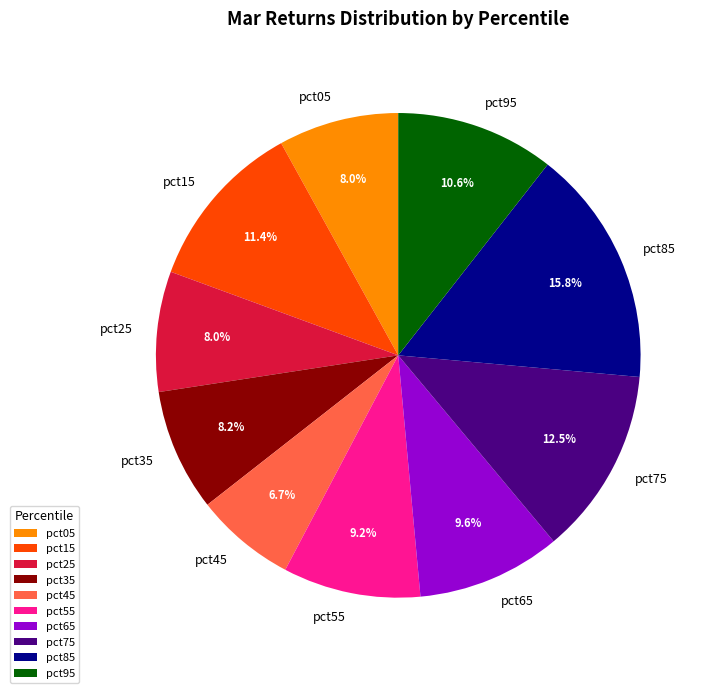

What is the total percentage of pct15 and pct45?

18.1%